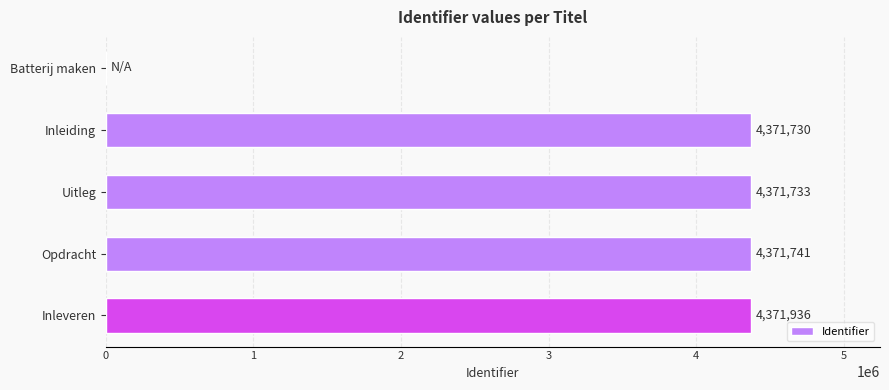

Which has a higher value, Inleiding or Inleveren?

Inleveren